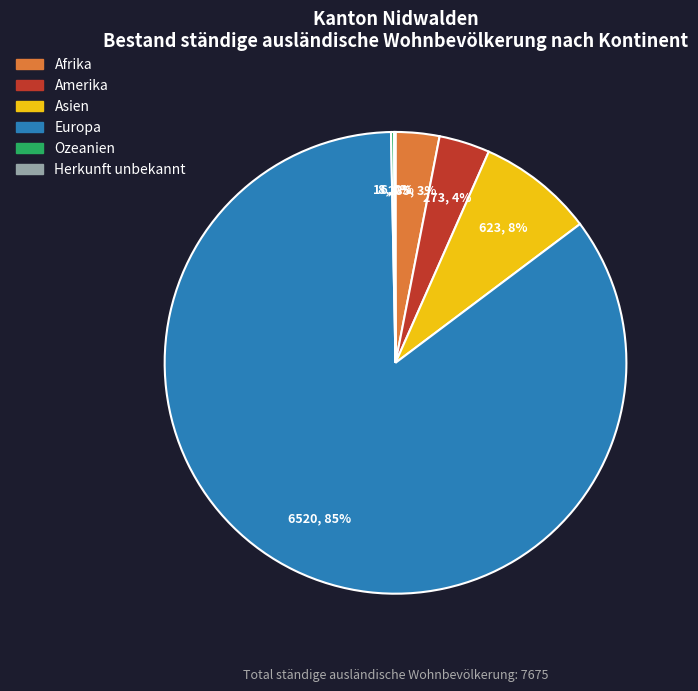

Does Amerika account for over 50% of the chart?

No